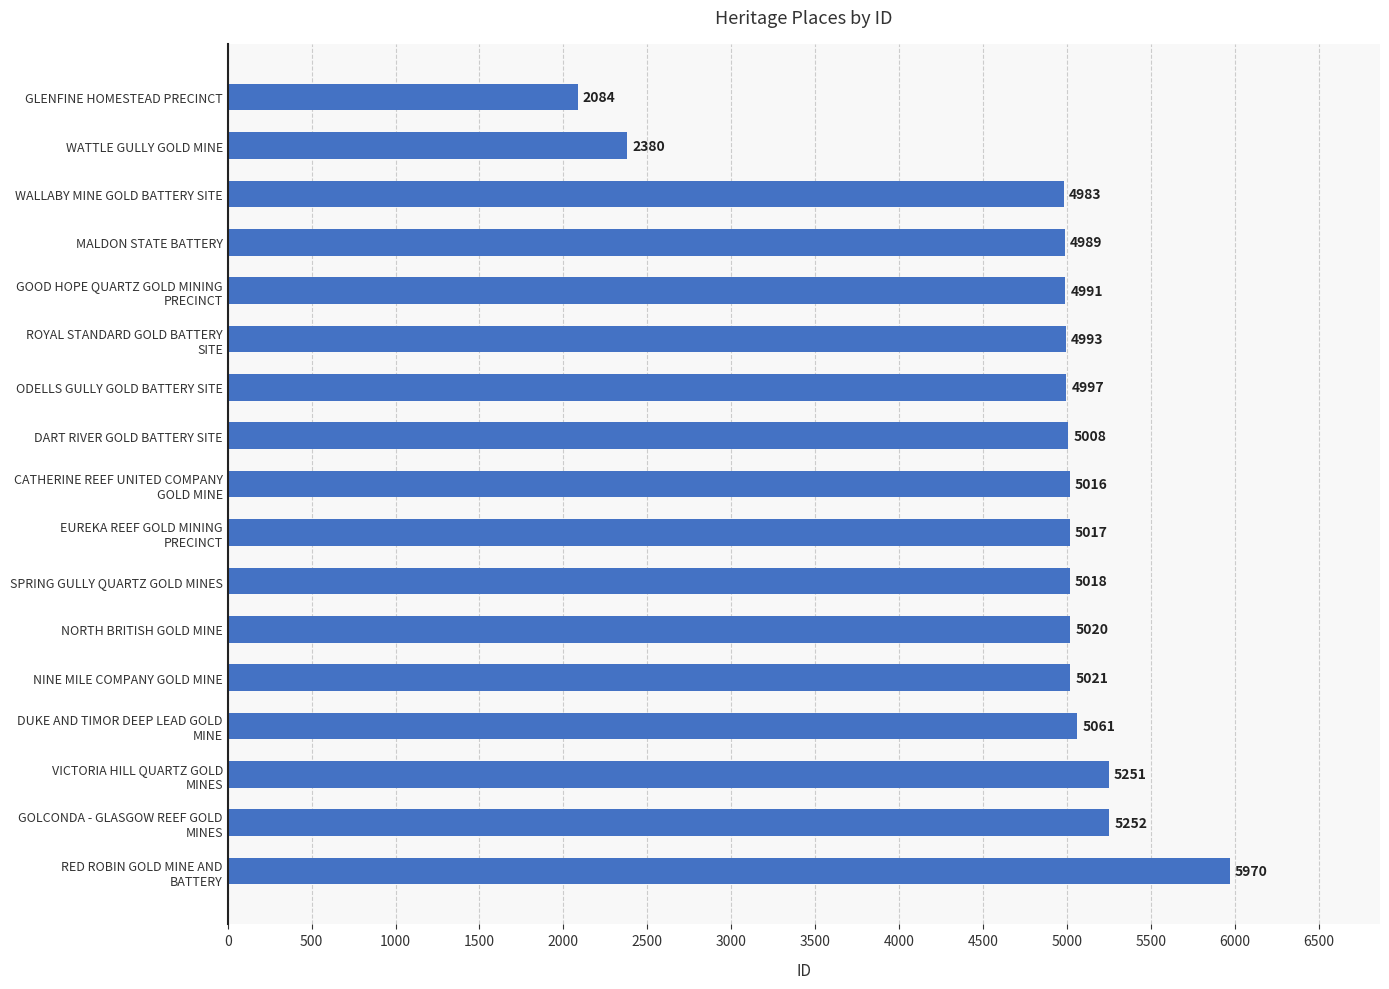

Rank the categories by value from highest to lowest.

RED ROBIN GOLD MINE AND
BATTERY, GOLCONDA - GLASGOW REEF GOLD
MINES, VICTORIA HILL QUARTZ GOLD
MINES, DUKE AND TIMOR DEEP LEAD GOLD
MINE, NINE MILE COMPANY GOLD MINE, NORTH BRITISH GOLD MINE, SPRING GULLY QUARTZ GOLD MINES, EUREKA REEF GOLD MINING
PRECINCT, CATHERINE REEF UNITED COMPANY
GOLD MINE, DART RIVER GOLD BATTERY SITE, ODELLS GULLY GOLD BATTERY SITE, ROYAL STANDARD GOLD BATTERY
SITE, GOOD HOPE QUARTZ GOLD MINING
PRECINCT, MALDON STATE BATTERY, WALLABY MINE GOLD BATTERY SITE, WATTLE GULLY GOLD MINE, GLENFINE HOMESTEAD PRECINCT